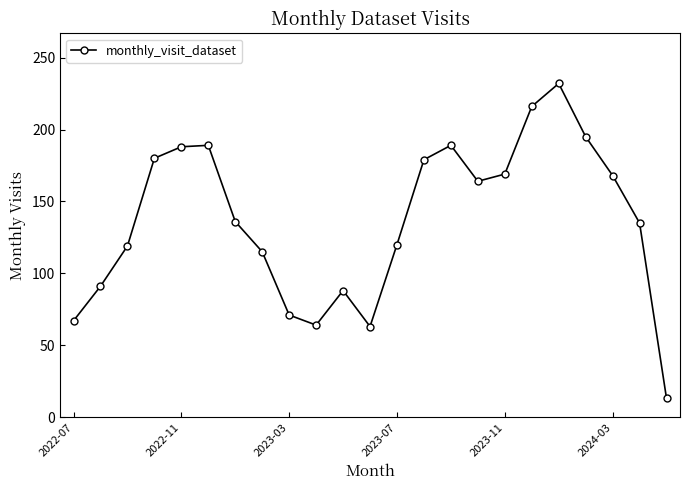

What is the maximum value shown in the chart?

232